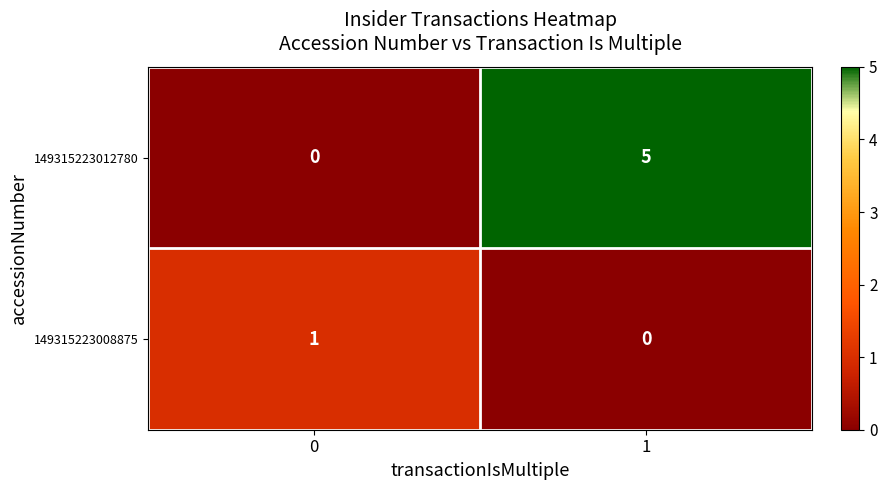

Reading left to right, extract all data points from this chart.

149315223012780: 0=0	1=5
149315223008875: 0=1	1=0